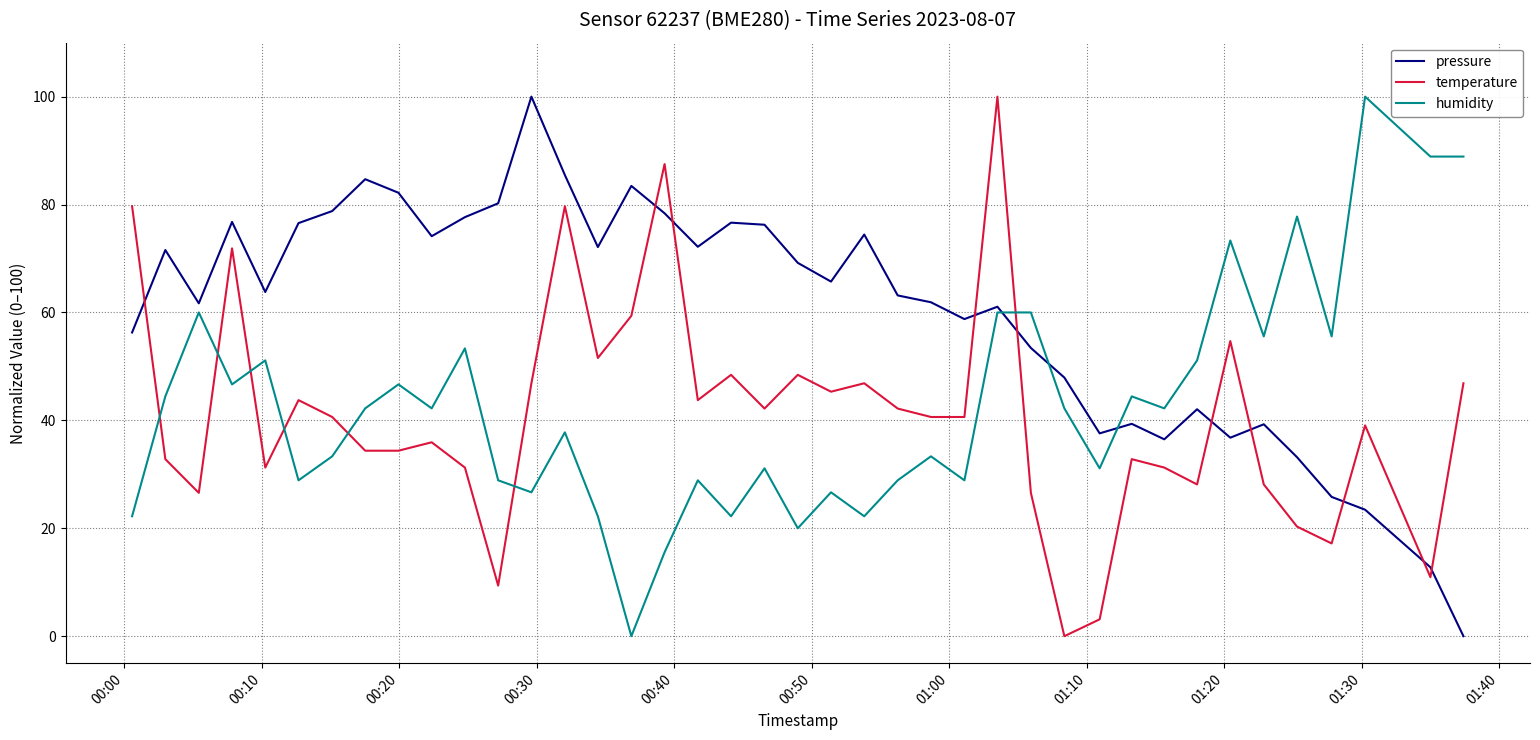

What is the greatest value displayed?

100.0